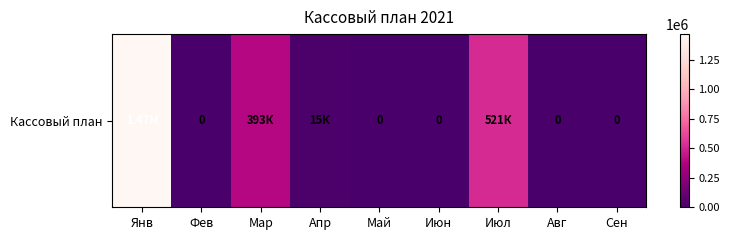

What is the greatest value displayed?

1470036.7